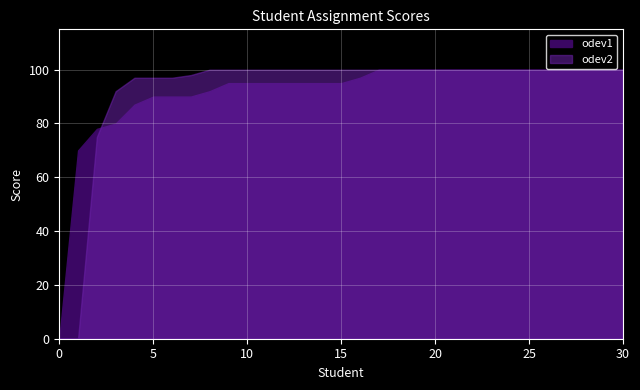

Rank the series by their average value, from lowest to highest.

odev1, odev2